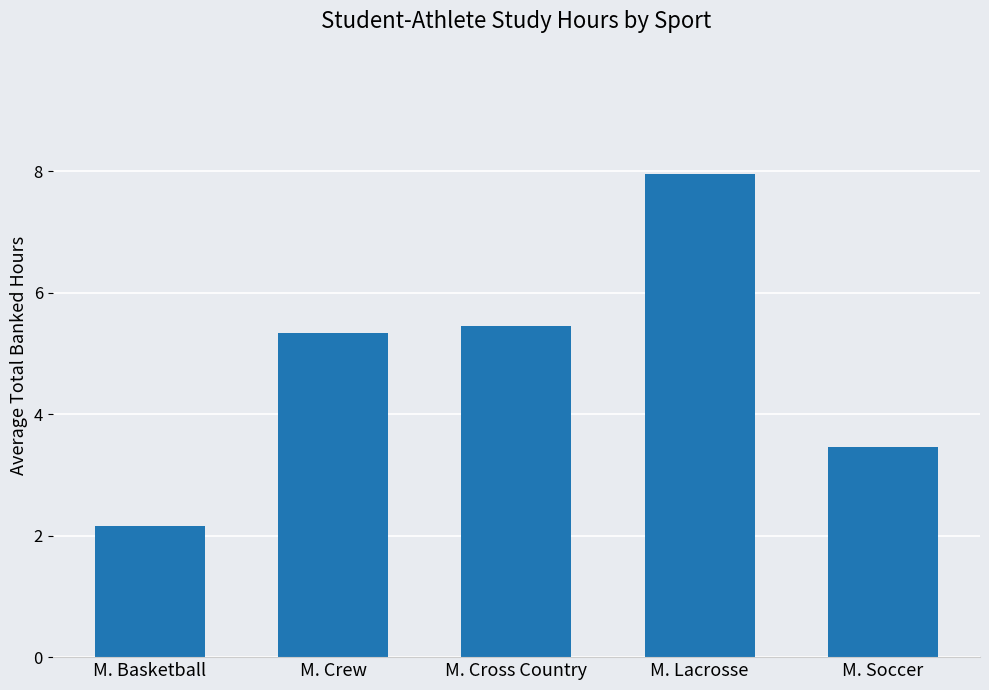

Reading right to left, transcribe all the data shown in this chart.

M. Soccer=3.5	M. Lacrosse=8.0	M. Cross Country=5.5	M. Crew=5.3	M. Basketball=2.2